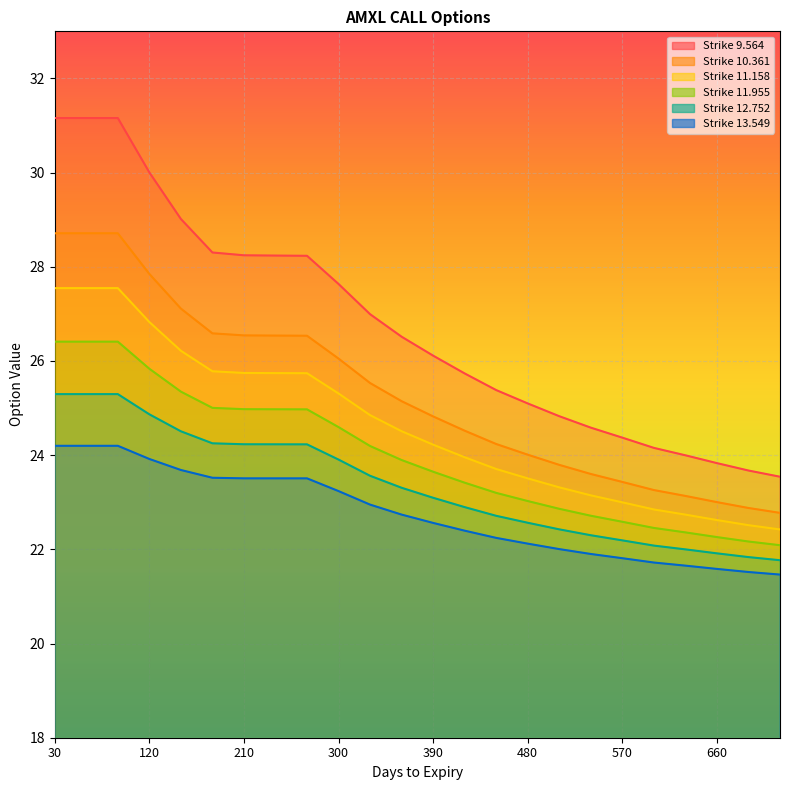

What are all the series names shown in the legend?

9.564, 10.361, 11.158, 11.955, 12.752, 13.549